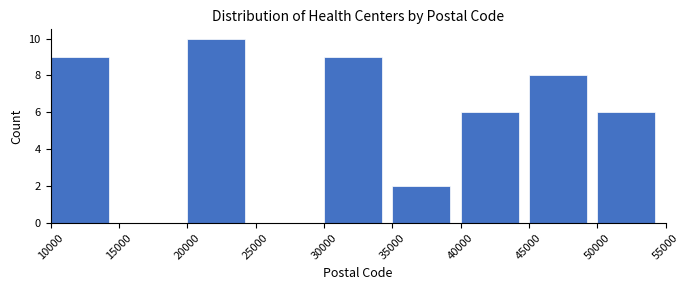

Reading left to right, transcribe this chart: for each bar, give the range it covers on the x-axis and its height. The values are not printed on the chart, so give them approximately, as read against the axis.

10000 to 15000: 9
15000 to 20000: 0
20000 to 25000: 10
25000 to 30000: 0
30000 to 35000: 9
35000 to 40000: 2
40000 to 45000: 6
45000 to 50000: 8
50000 to 55000: 6